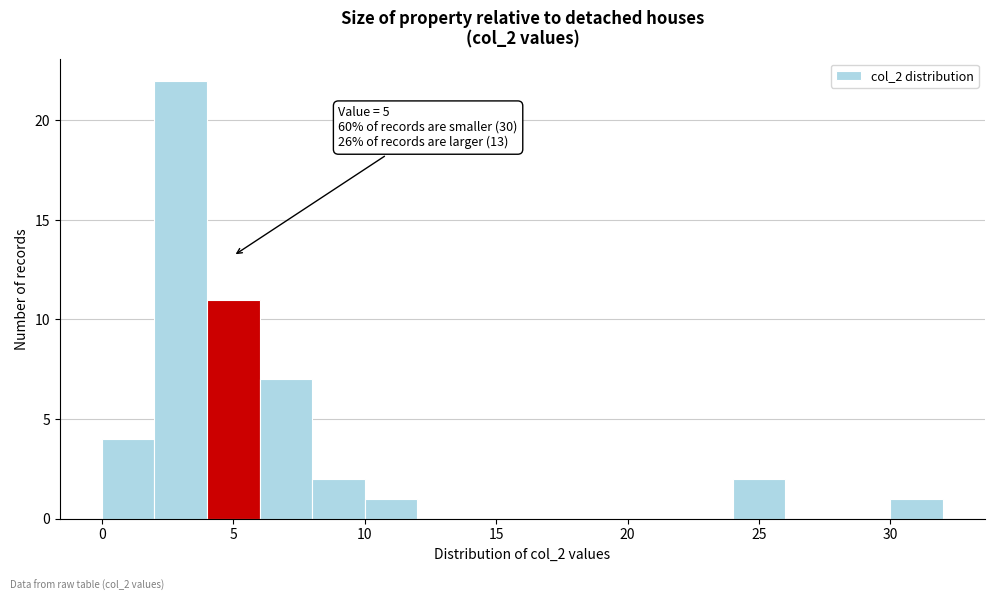

Which range on the x-axis has the tallest bar?

2 to 4